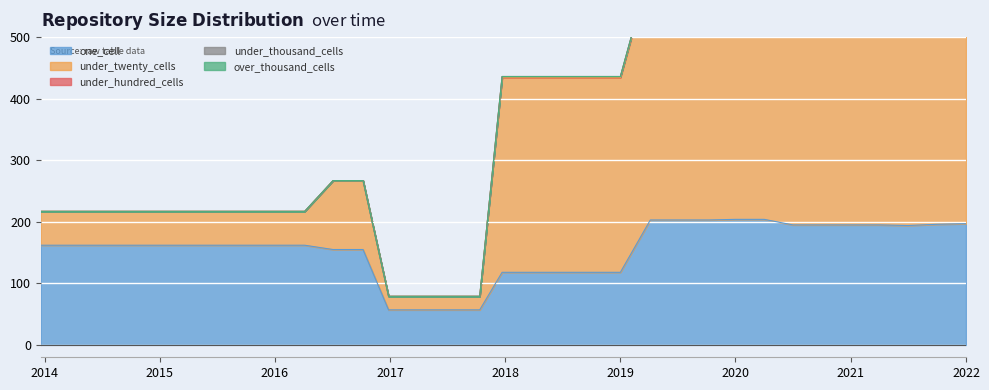

Which series changed the most between 2015-10-01 and 2016-04-05?

one_cell